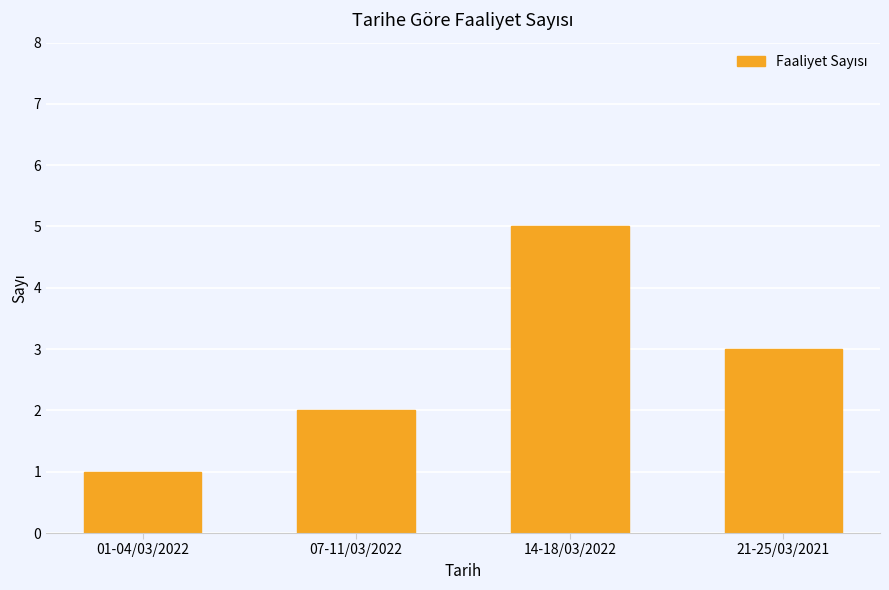

The value at 01-04/03/2022 is 0. True or false?

False